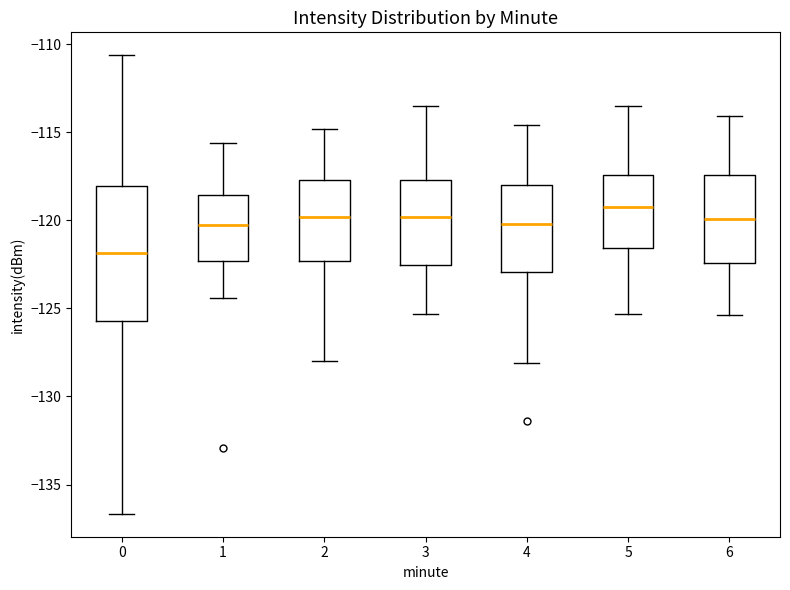

Which box is the tallest, from its lower edge to its upper edge?

0